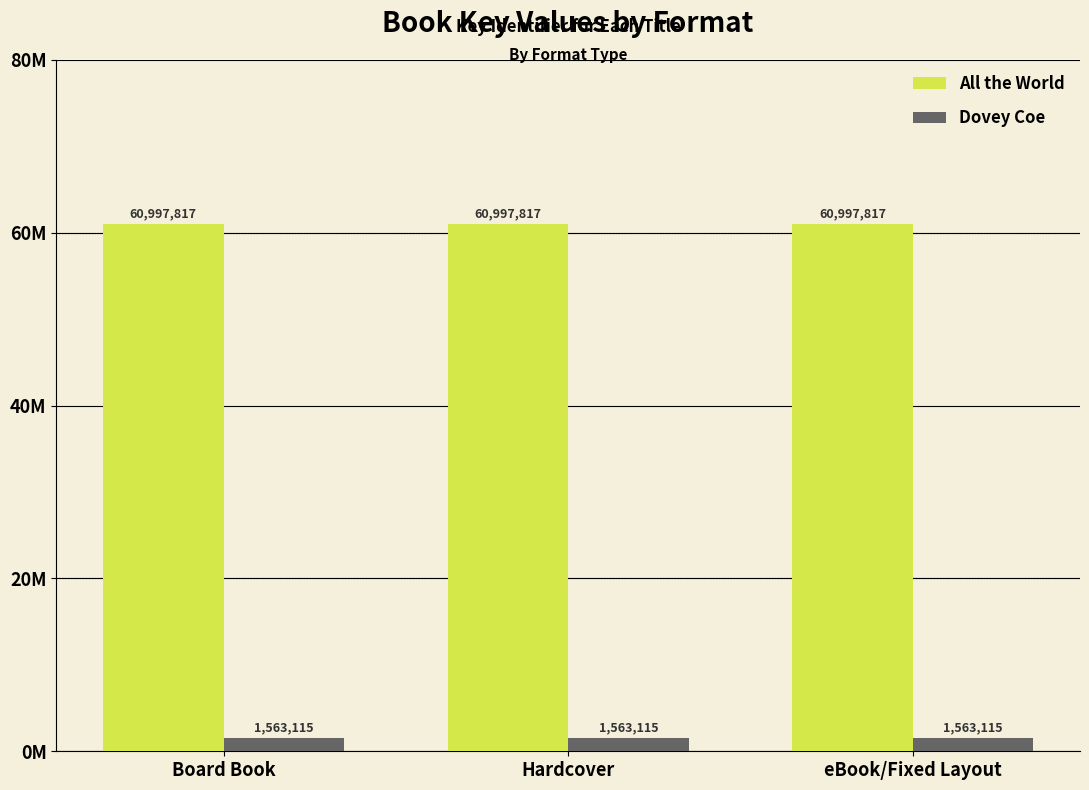

What are all the series names shown in the legend?

All the World, Dovey Coe